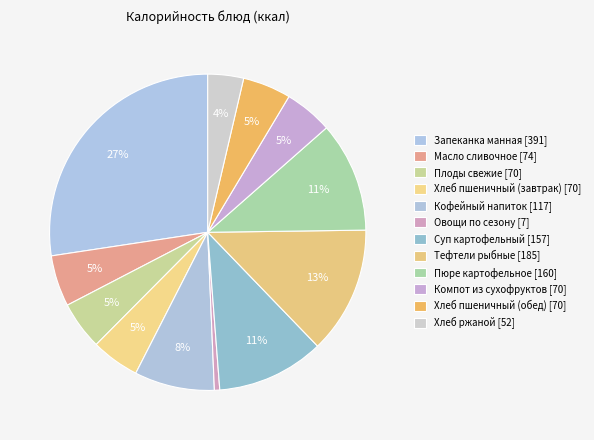

To the nearest percent, what is the combined percentage of Суп картофельный and Овощи по сезону?

12%